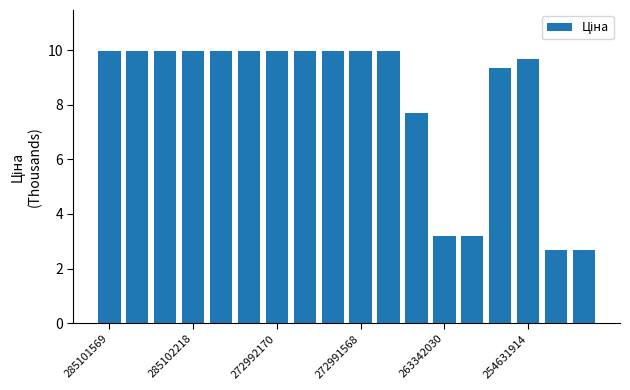

How many series are shown in this chart?

1